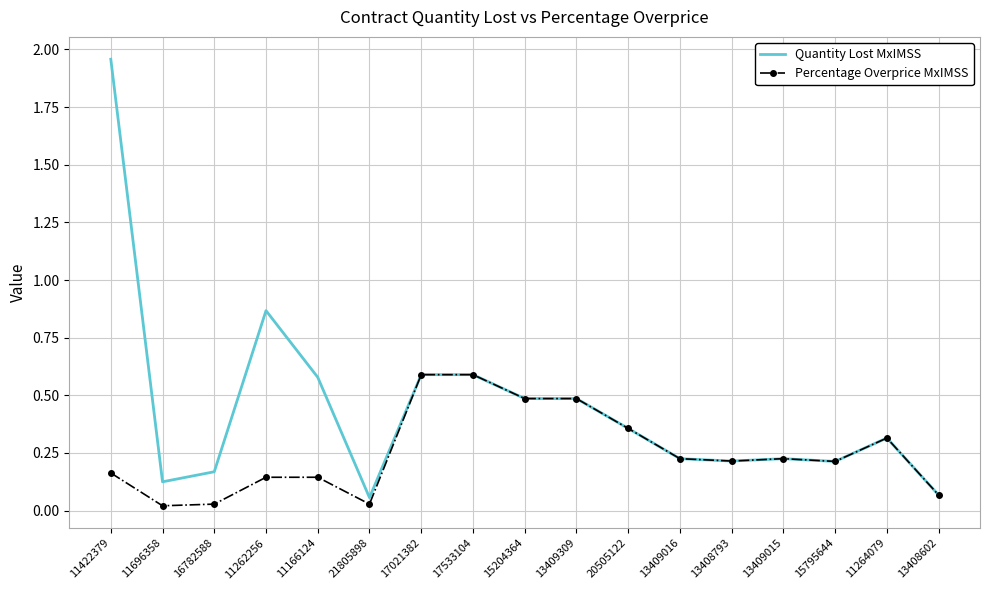

At which label is Quantity Lost MxIMSS closest to 1?

11262256